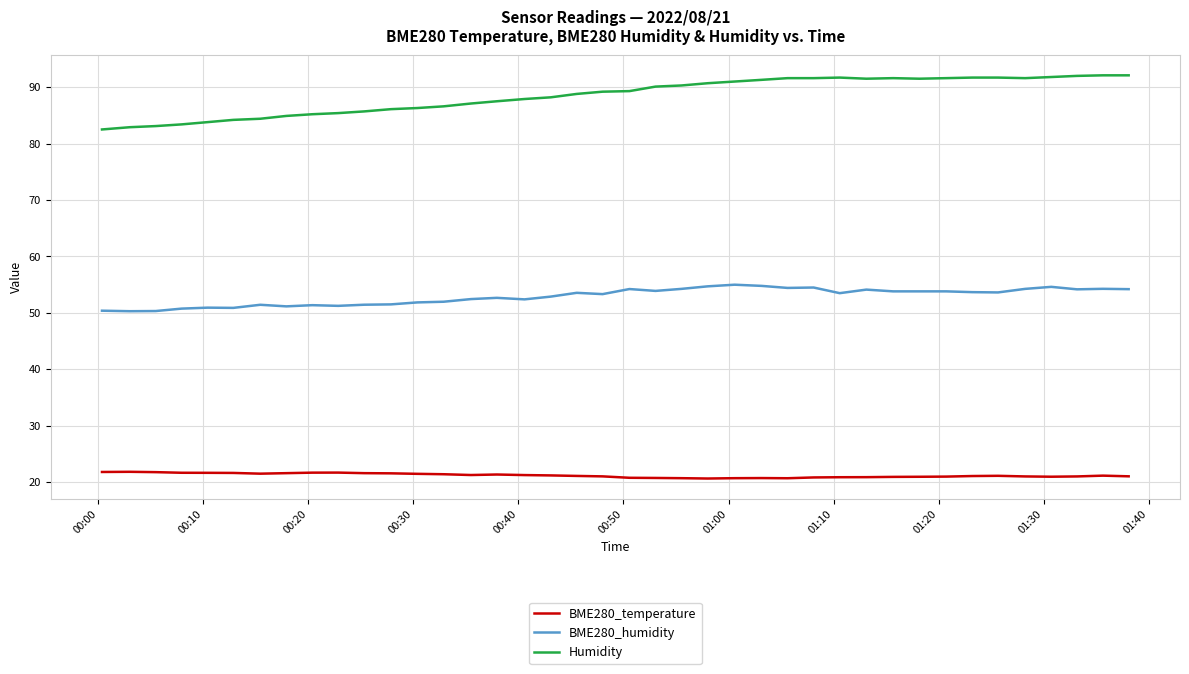

Which series has the largest total across all categories?

Humidity